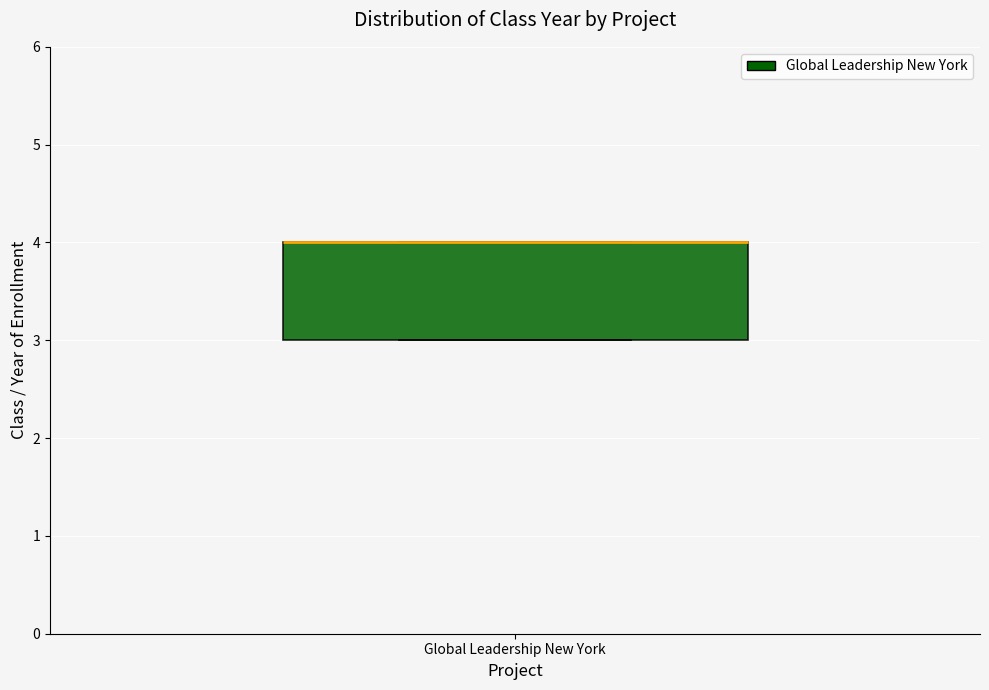

Read this box plot against the y-axis: the position of the median line, the range covered by the box, and the ends of both whiskers. The values are not printed on the chart, so give them approximately, as read against the axis.

median 4 (drawn on the box's upper edge), box 3 to 4, whiskers 3 to 4